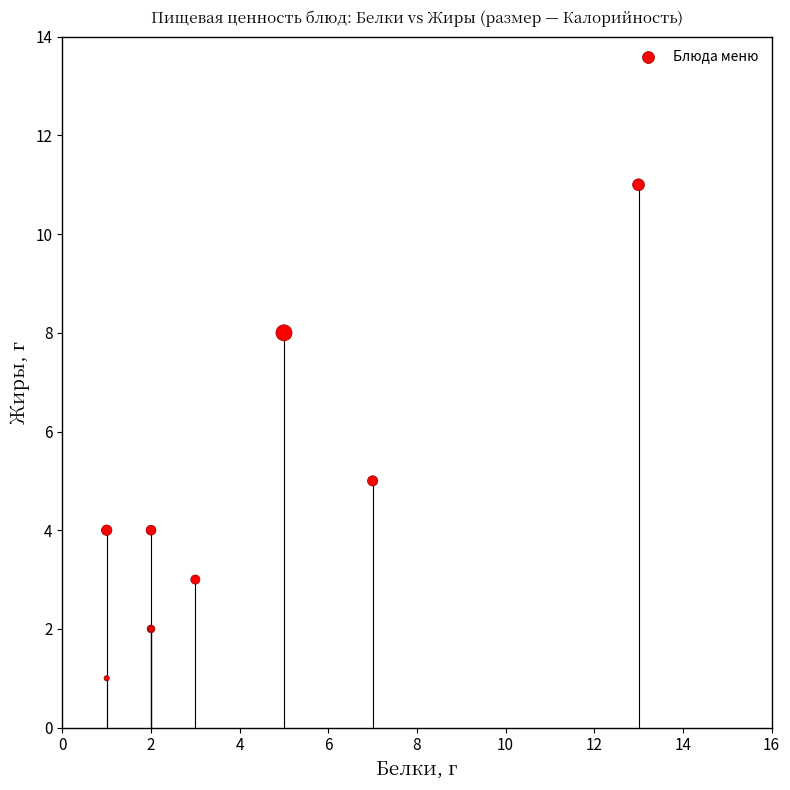

What Y value in the scatter plot is closest to 6?

5